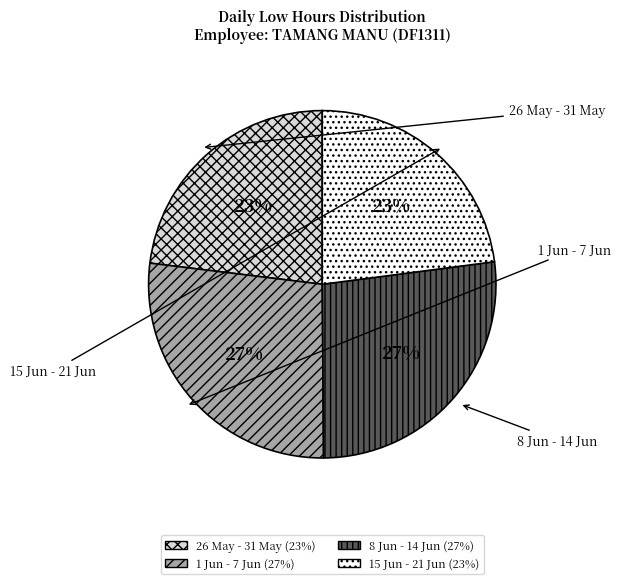

To the nearest percent, what is the average slice percentage?

25%